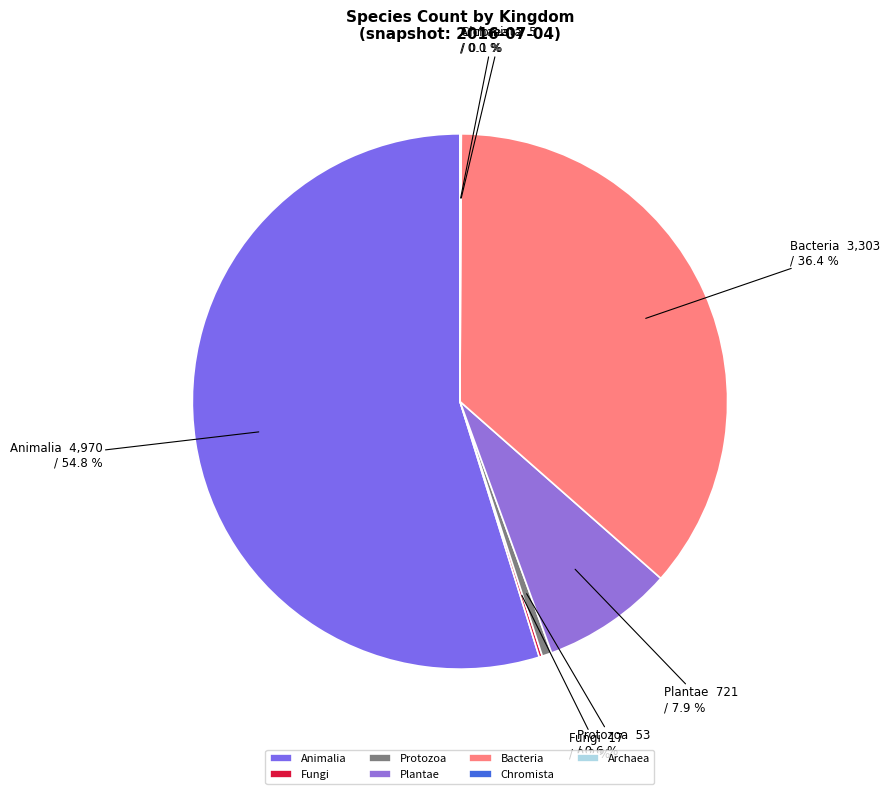

Approximately how many times larger is the value at Animalia compared to Protozoa?

93.8